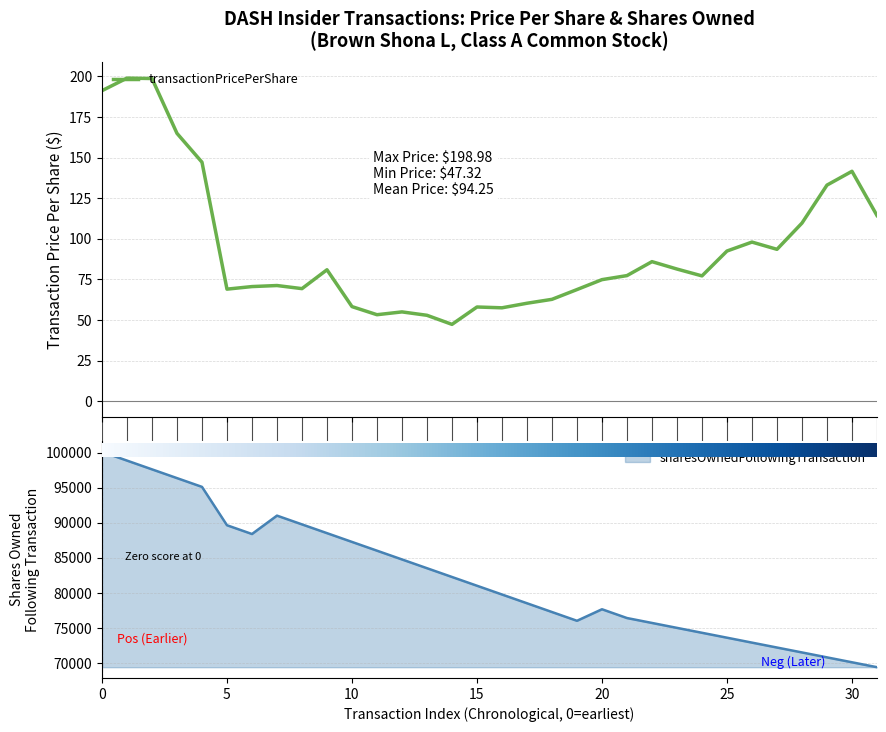

What is the lowest value of the transactionPricePerShare series?

47.3